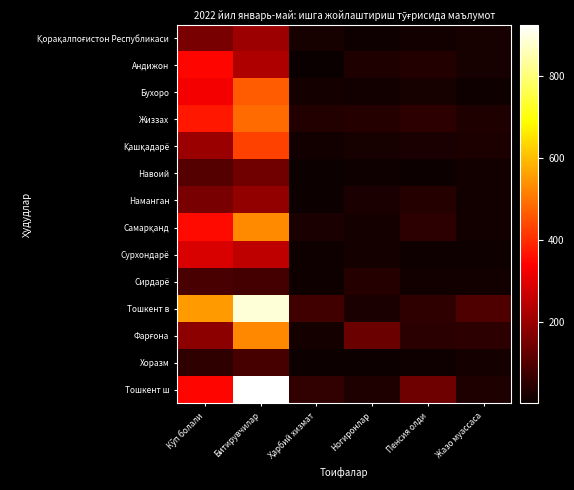

Which series has the largest range (max minus min)?

Тошкент ш